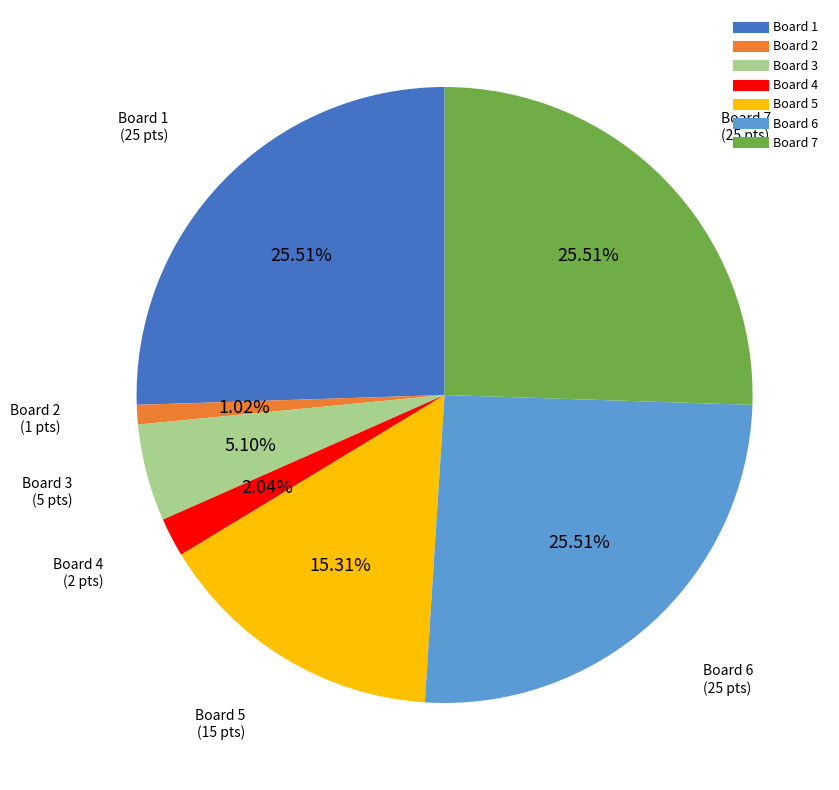

Is there any slice that represents more than half of the pie?

No